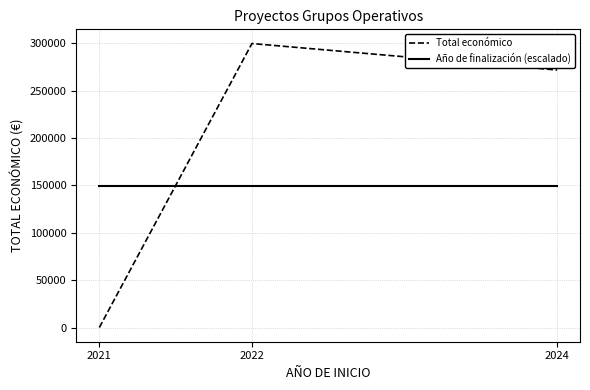

What is the total value across all series at 2021?

149941